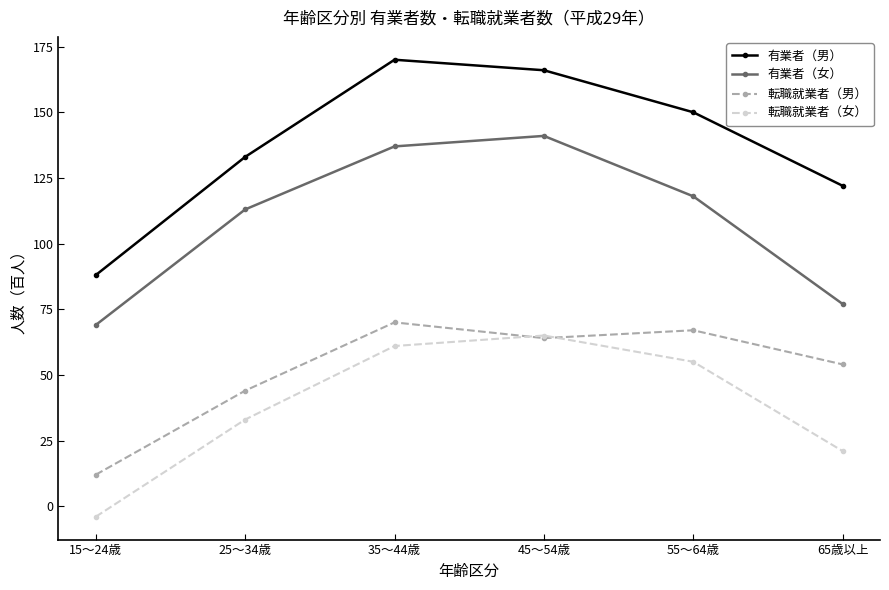

True or false: 転職就業者（男） and 有業者（男） intersect in this chart.

False